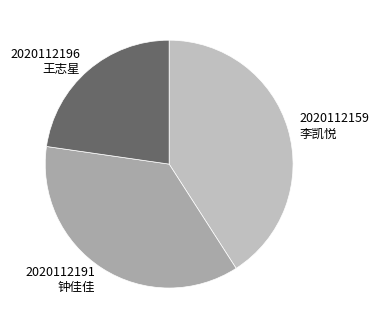

Is the sum of 2020112159 李凯悦 and 2020112191 钟佳佳 greater than half?

Yes